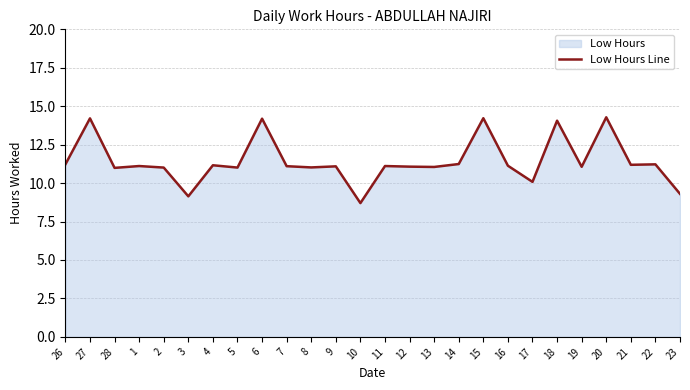

Where does the data first go above 11?

26